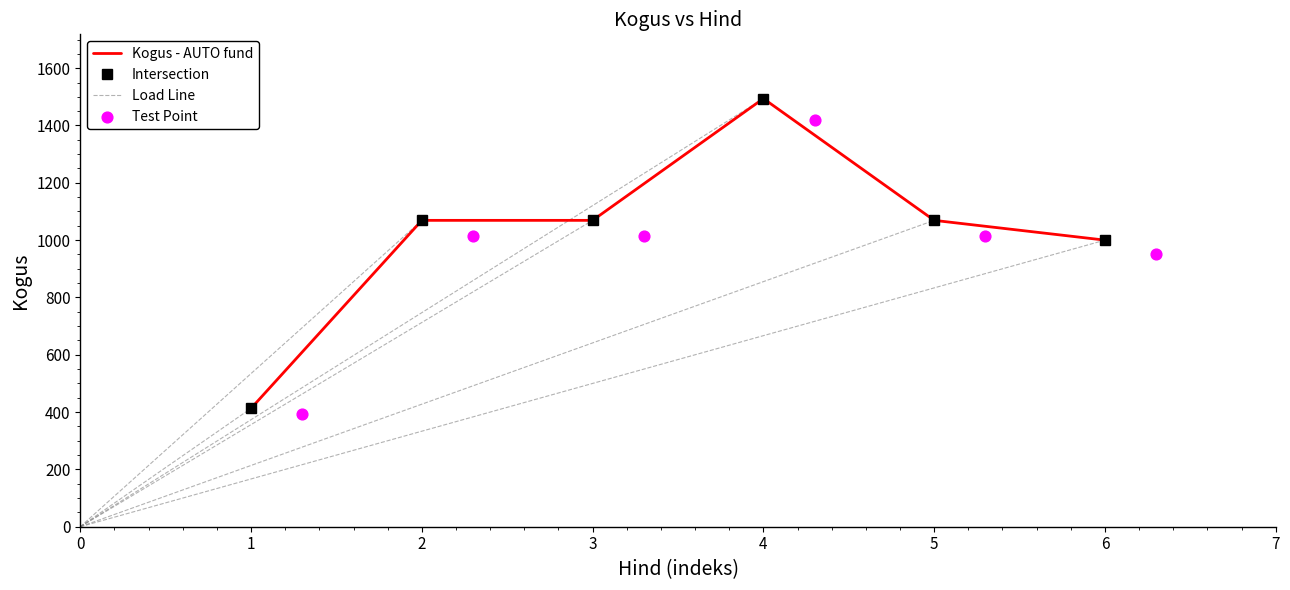

Between 4 and 1, which is larger?

4